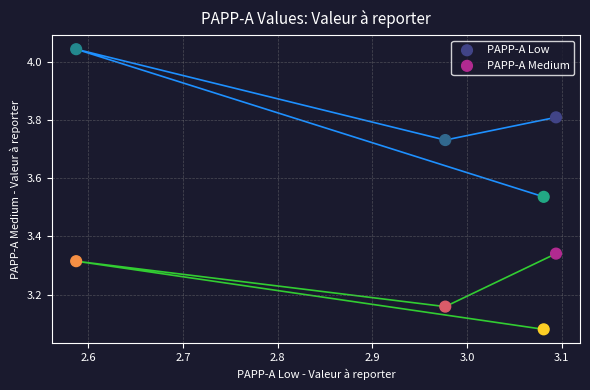

Across all data points, what is the range of Y values (max minus min)?

1.0